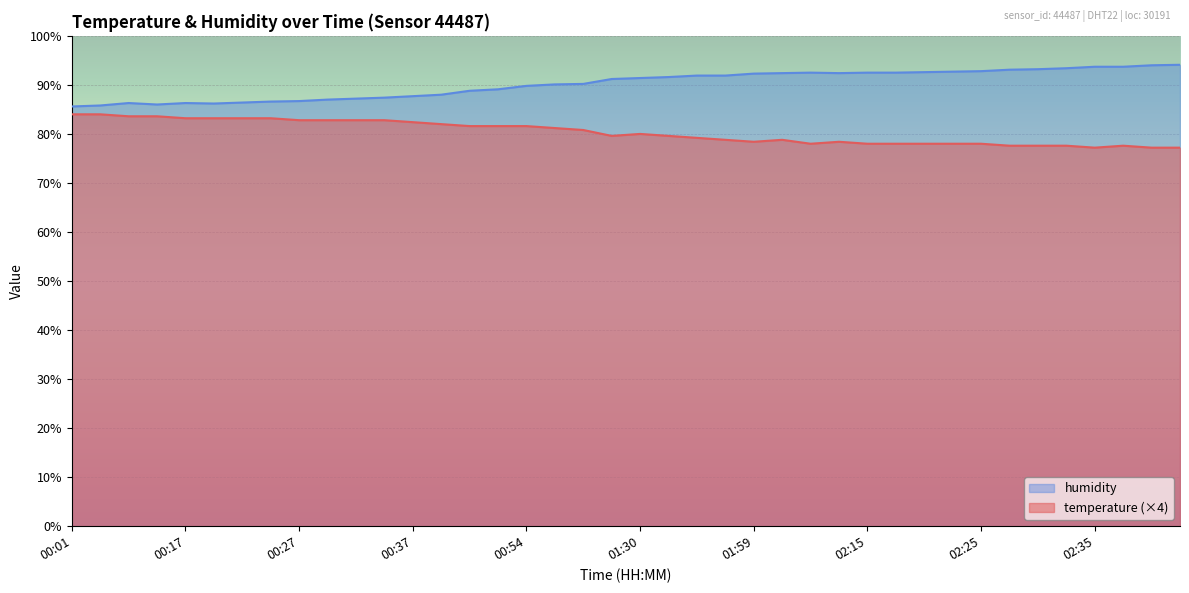

Reading left to right, extract all data points from this chart.

temperature: 00:01=84.0	00:03=84.0	00:06=83.6	00:14=83.6	00:17=83.2	00:19=83.2	00:22=83.2	00:24=83.2	00:27=82.8	00:30=82.8	00:32=82.8	00:35=82.8	00:37=82.4	00:40=82.0	00:45=81.6	00:48=81.6	00:54=81.6	00:59=81.2	01:05=80.8	01:25=79.6	01:30=80.0	01:33=79.6	01:48=79.2	01:50=78.8	01:59=78.4	02:05=78.8	02:10=78.0	02:12=78.4	02:15=78.0	02:17=78.0	02:20=78.0	02:22=78.0	02:25=78.0	02:27=77.6	02:30=77.6	02:32=77.6	02:35=77.2	02:37=77.6	02:39=77.2	02:42=77.2
humidity: 00:01=85.6	00:03=85.8	00:06=86.3	00:14=86.0	00:17=86.3	00:19=86.2	00:22=86.4	00:24=86.6	00:27=86.7	00:30=87.0	00:32=87.2	00:35=87.4	00:37=87.7	00:40=88.0	00:45=88.8	00:48=89.1	00:54=89.8	00:59=90.1	01:05=90.2	01:25=91.2	01:30=91.4	01:33=91.6	01:48=91.9	01:50=91.9	01:59=92.3	02:05=92.4	02:10=92.5	02:12=92.4	02:15=92.5	02:17=92.5	02:20=92.6	02:22=92.7	02:25=92.8	02:27=93.1	02:30=93.2	02:32=93.4	02:35=93.7	02:37=93.7	02:39=94.0	02:42=94.1